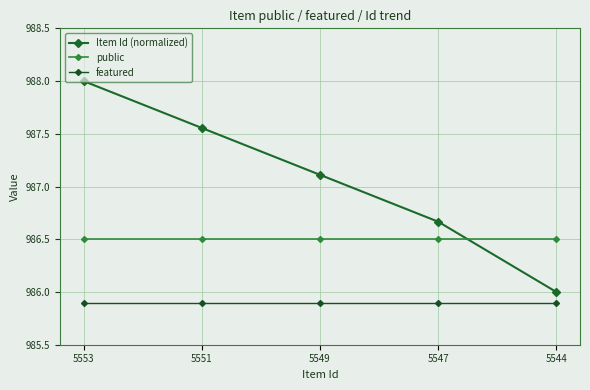

Is it true that Item Id (normalized) equals 986.0 at 5544?

True